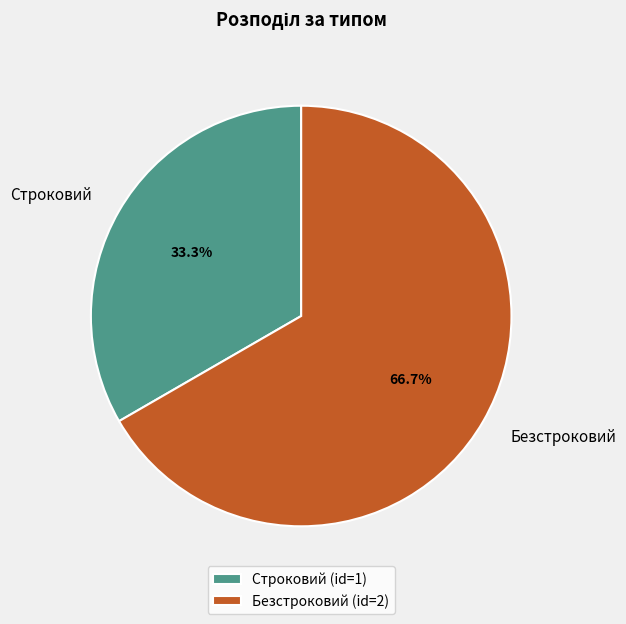

What is the ratio of the value at Строковий to the value at Безстроковий?

0.5